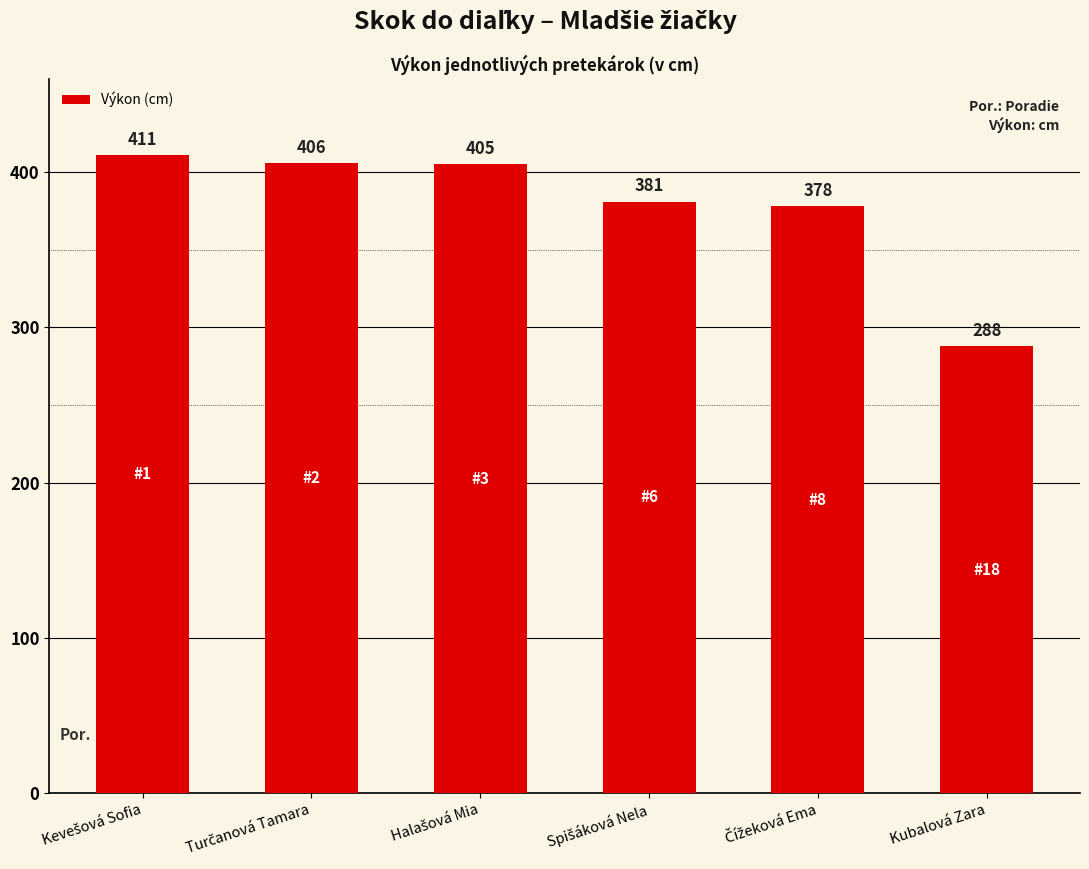

What is the smallest value displayed?

288